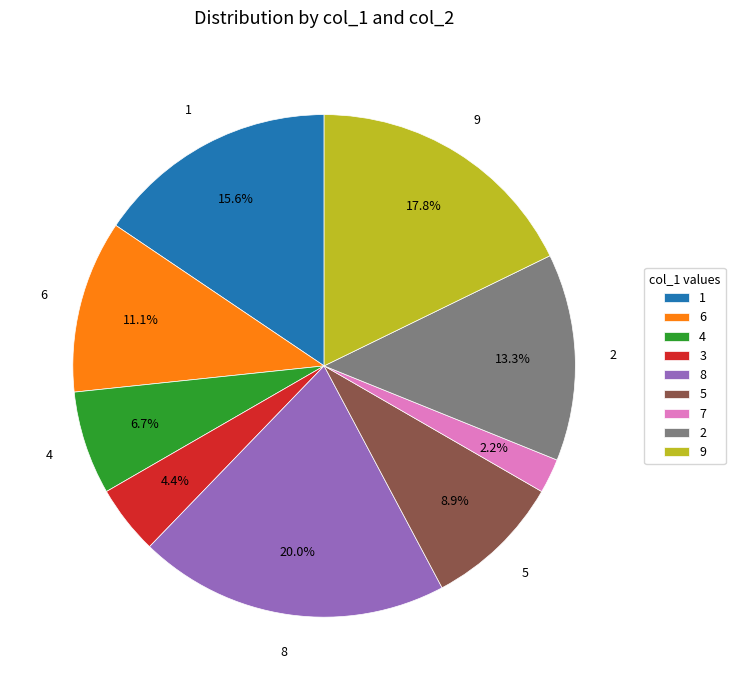

Between 8 and 6, which is larger?

8